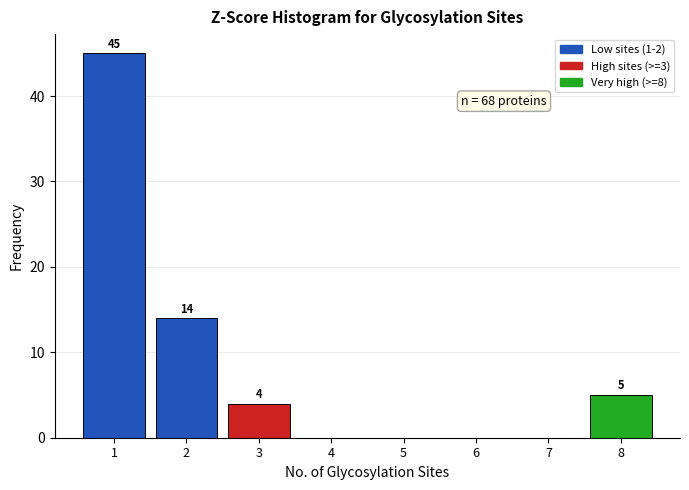

Which range on the x-axis has the tallest bar?

0.5 to 1.5